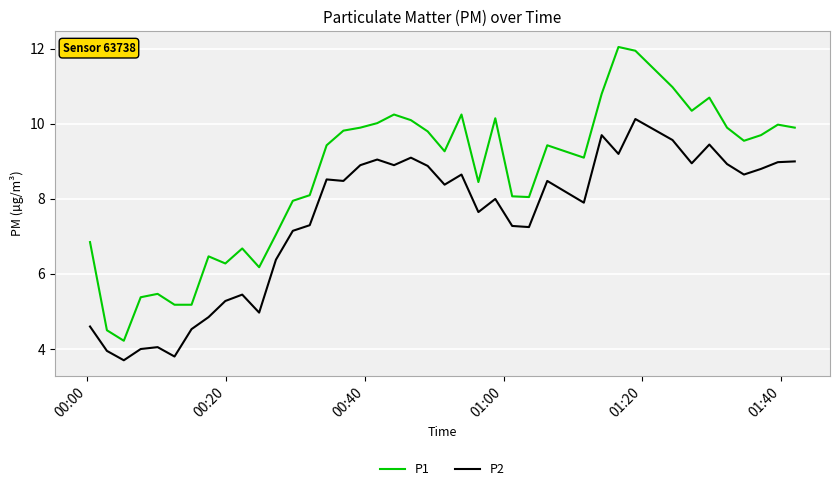

True or false: P1 and P2 cross at least once.

False